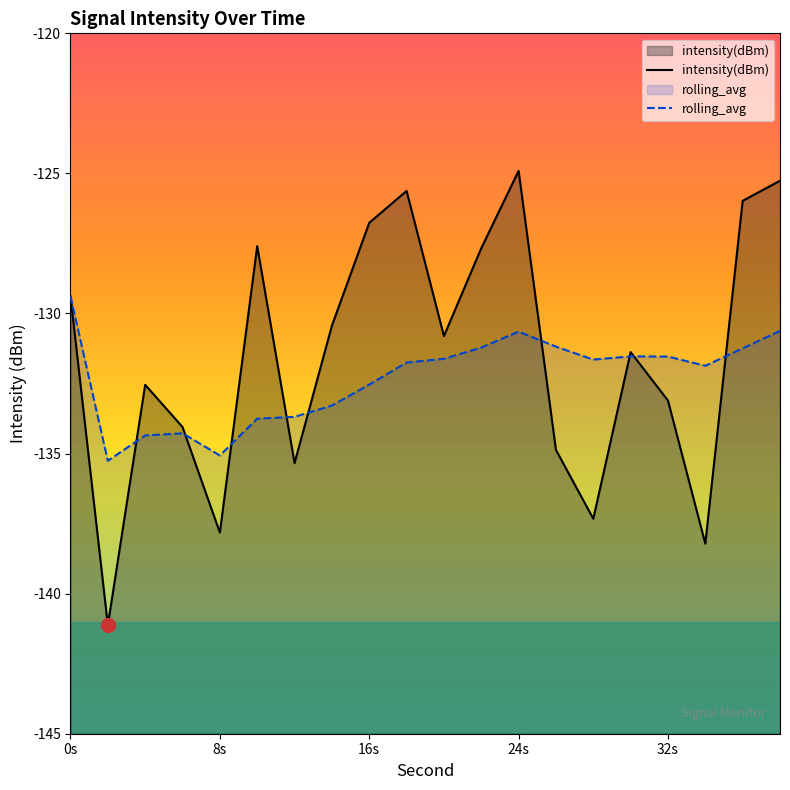

True or false: intensity(dBm) has more than 2 points higher than both neighbors.

True